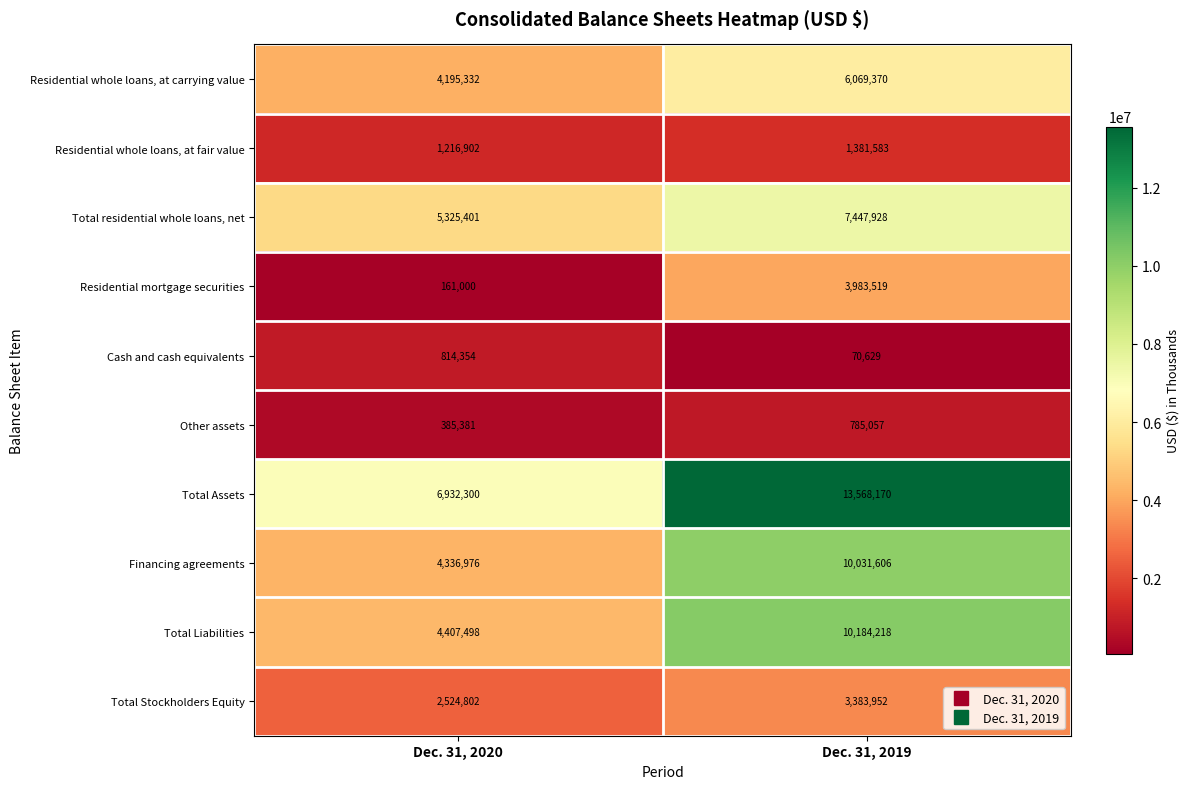

The value of Residential mortgage securities at Dec. 31, 2020 is 161000. True or false?

True